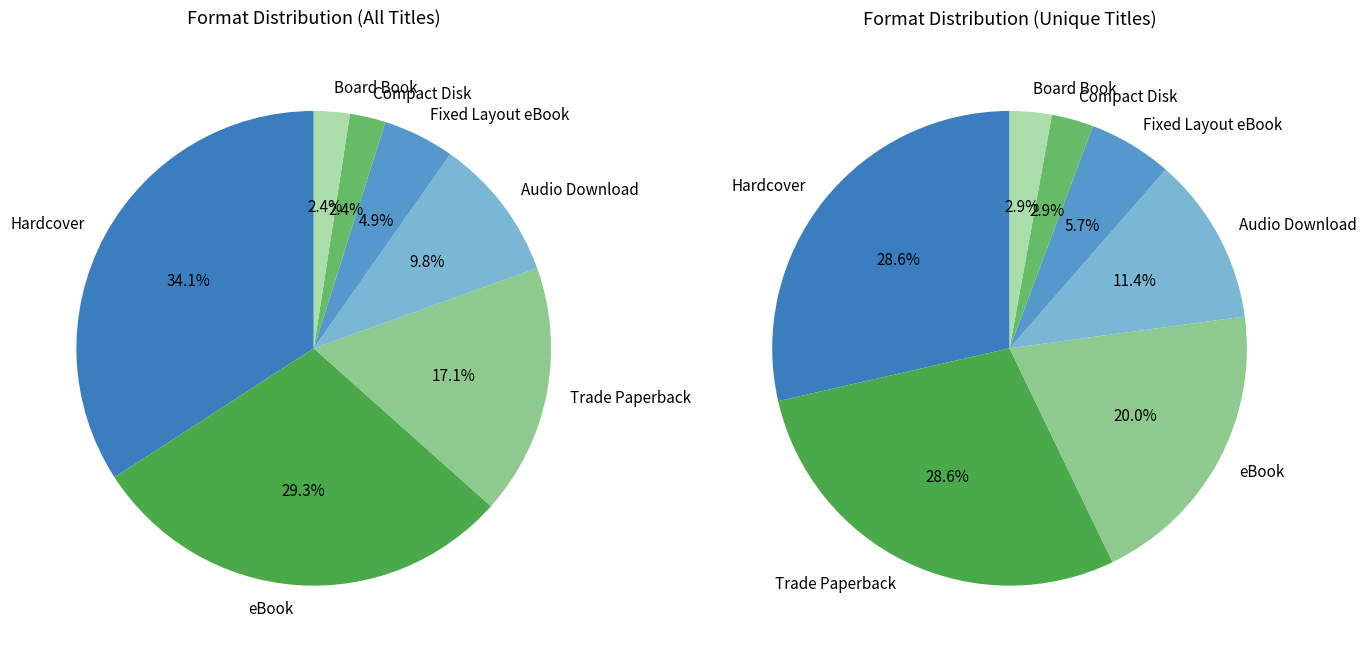

What is the smallest slice in the pie chart?

Compact Disk